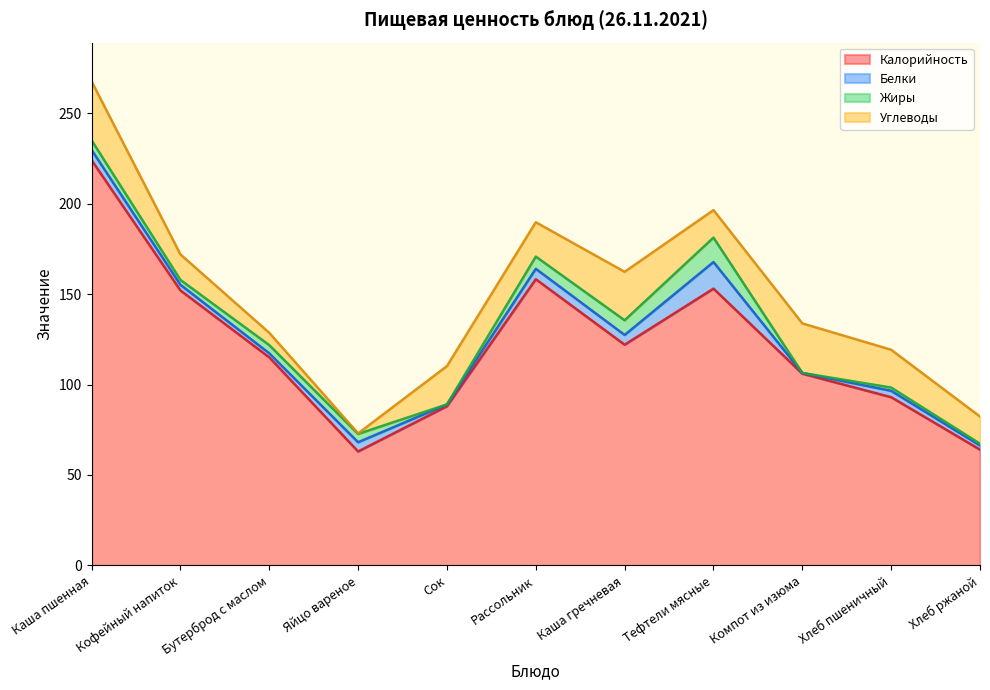

Between Рассольник and Тефтели мясные, which series saw the biggest shift?

Белки